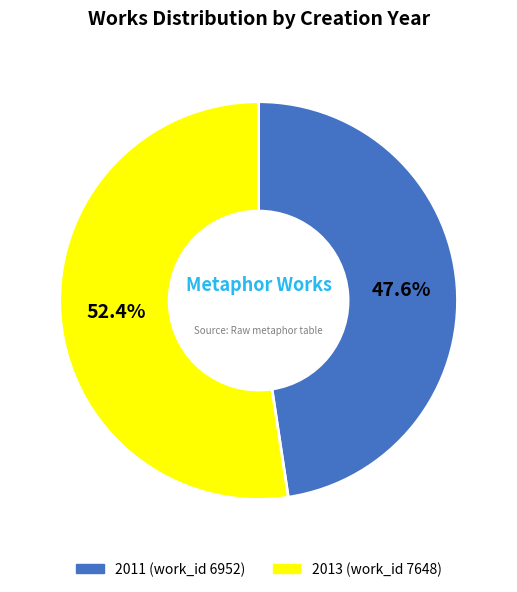

To the nearest percent, what is the difference between the 2013 (work_id 7648) and 2011 (work_id 6952) slice percentages?

5%